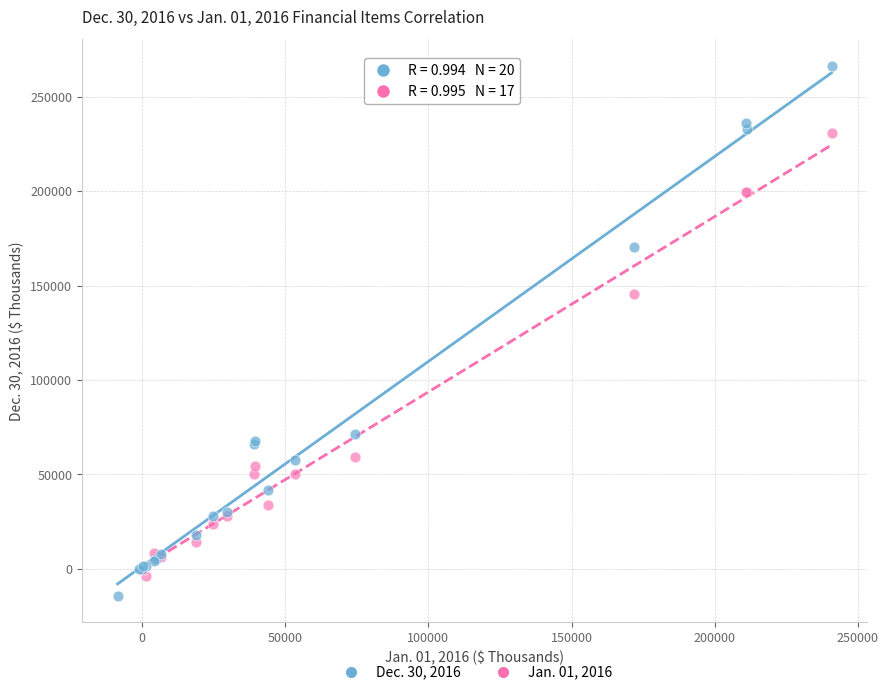

Which series reaches the maximum Y coordinate?

Dec. 30, 2016